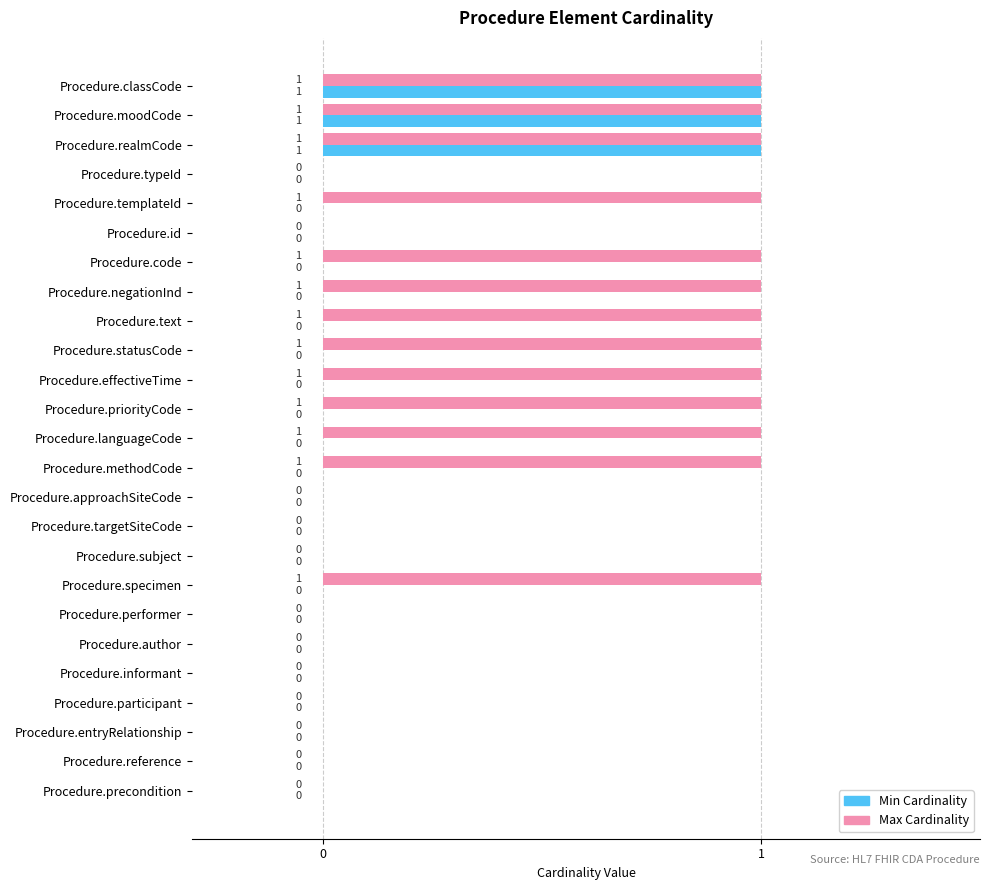

How many distinct data groups are displayed?

2